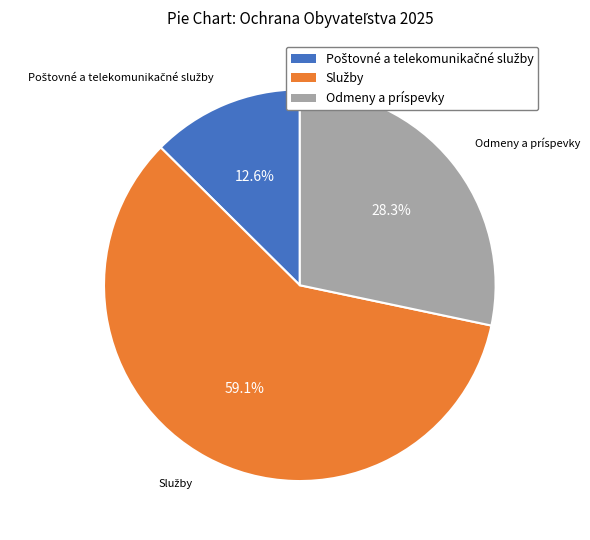

Count the number of slices in the pie.

3